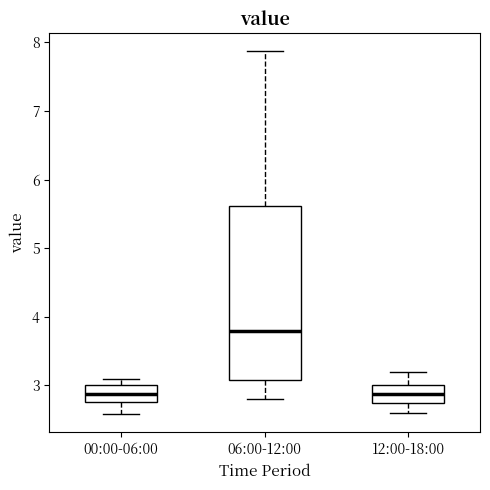

Which box is the tallest, from its lower edge to its upper edge?

06:00-12:00